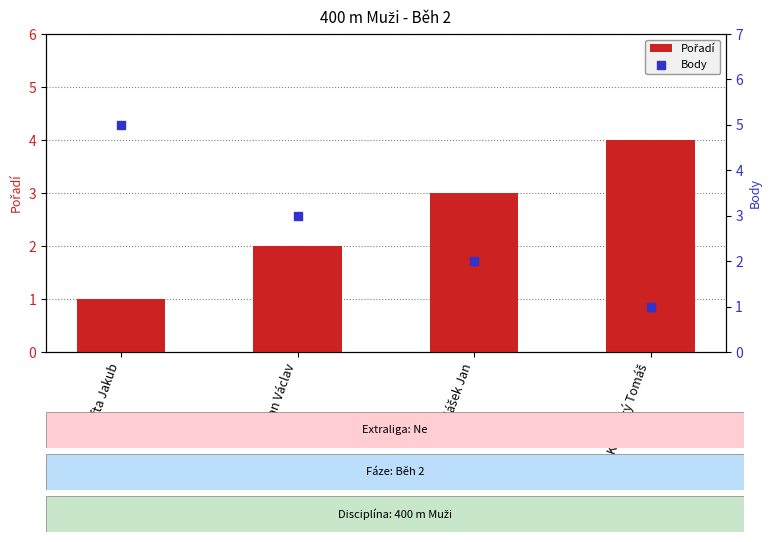

What is the total value across all series at Hofta Jakub?

6